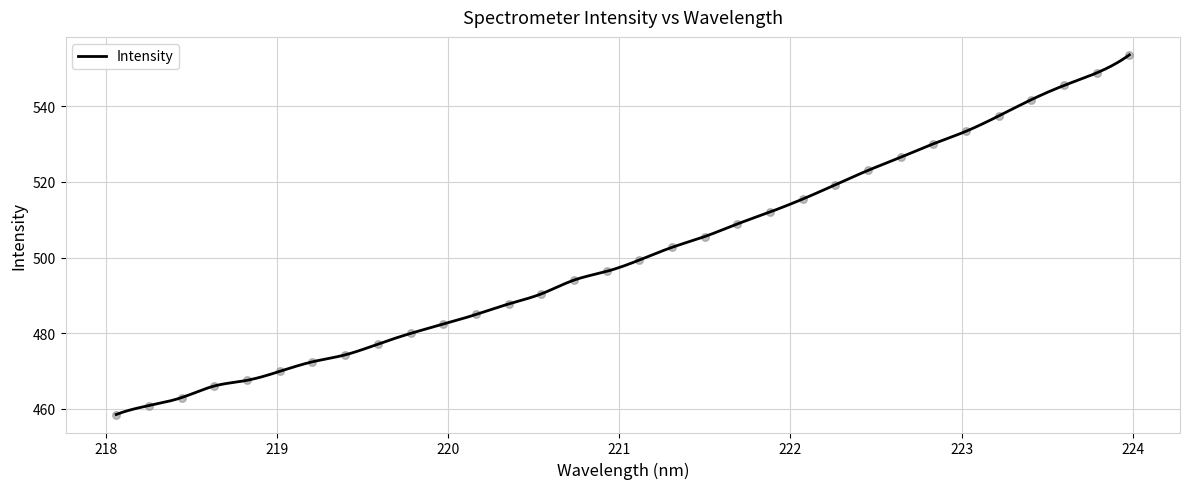

Between 218.6332 and 219.9712, which is larger?

219.9712